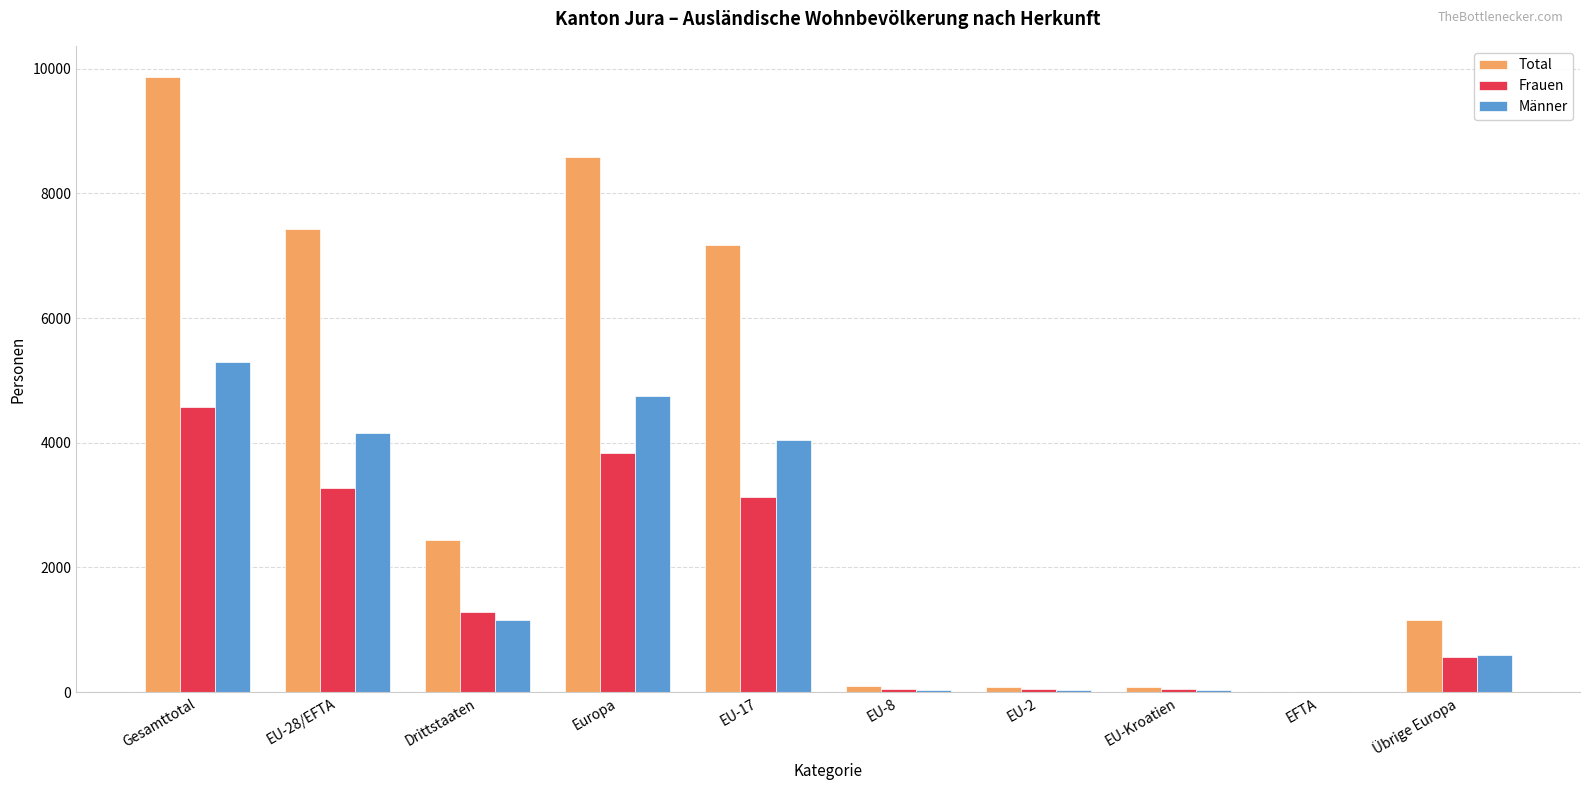

Which category has the highest value in the Frauen series?

Gesamttotal